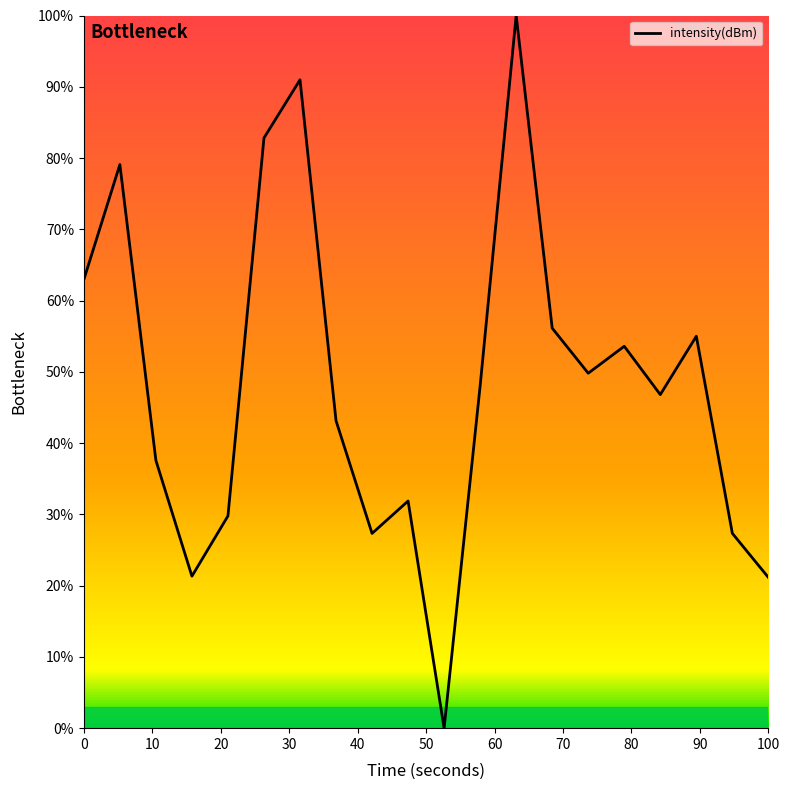

What is the greatest value displayed?

100.0